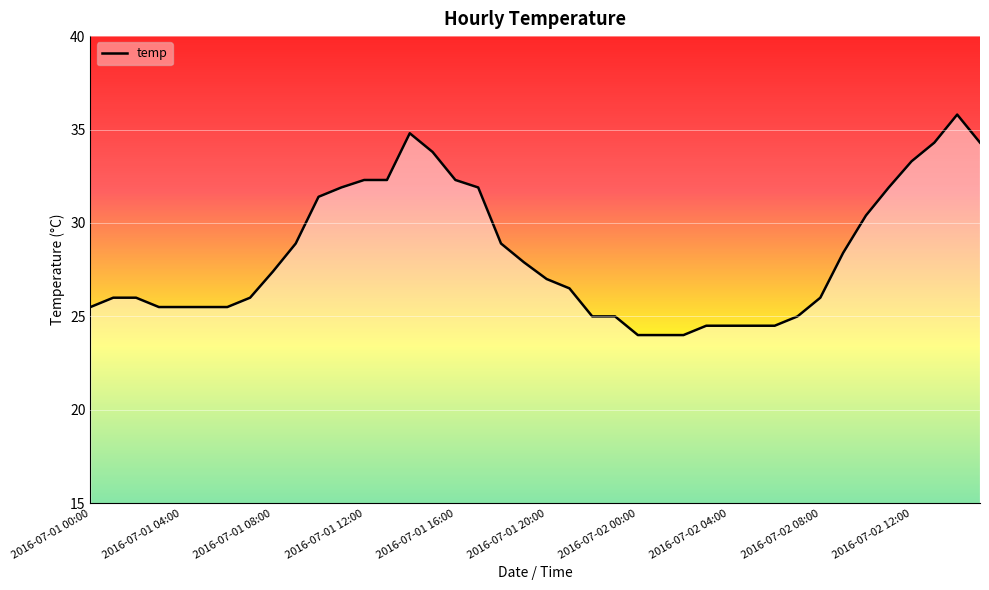

What is the greatest value displayed?

35.8